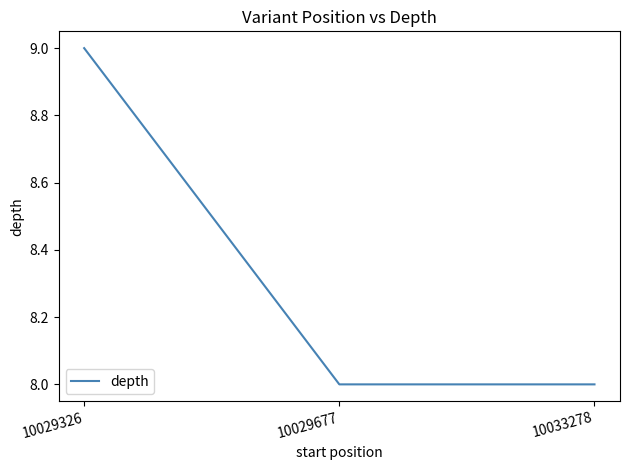

The chart shows a value of 9 at 10029326. True or false?

True